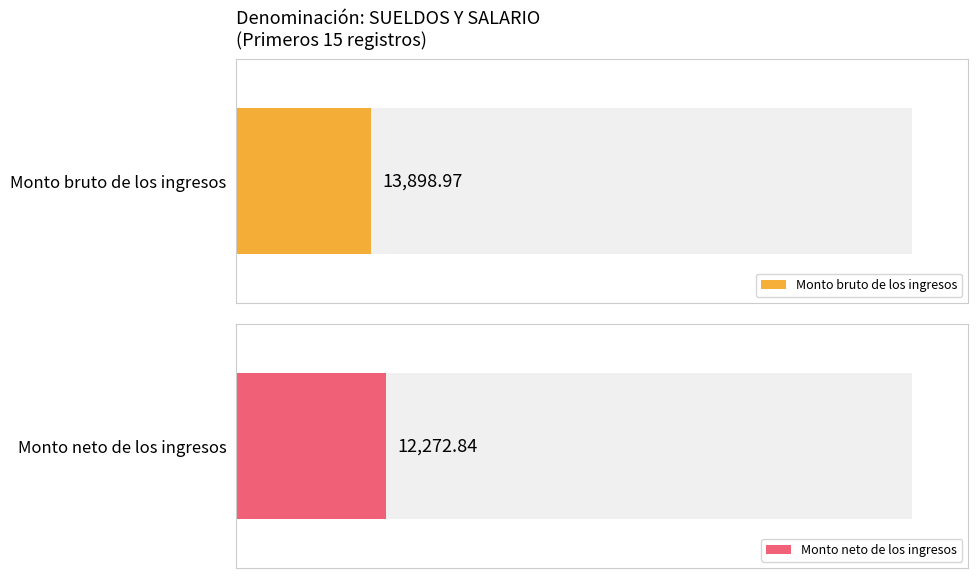

At which category is the sum across all series the highest?

1